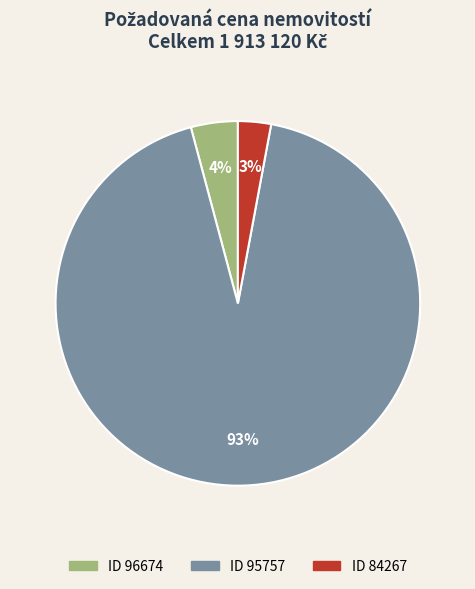

Is there any slice that represents more than half of the pie?

Yes